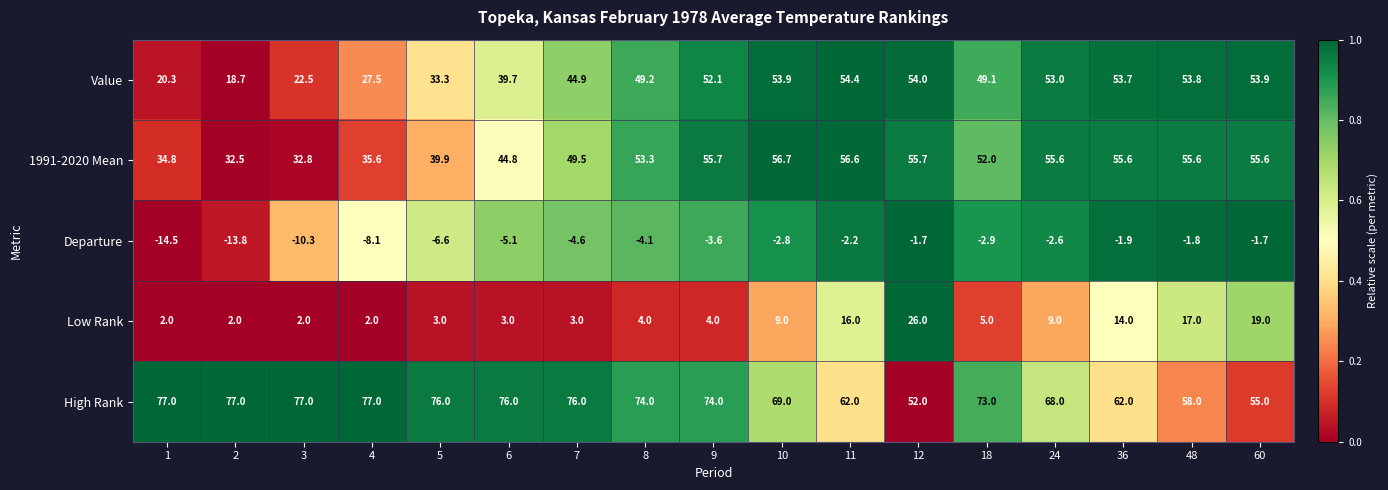

What is the difference between the Low Rank values at 18 and 60?

14.0